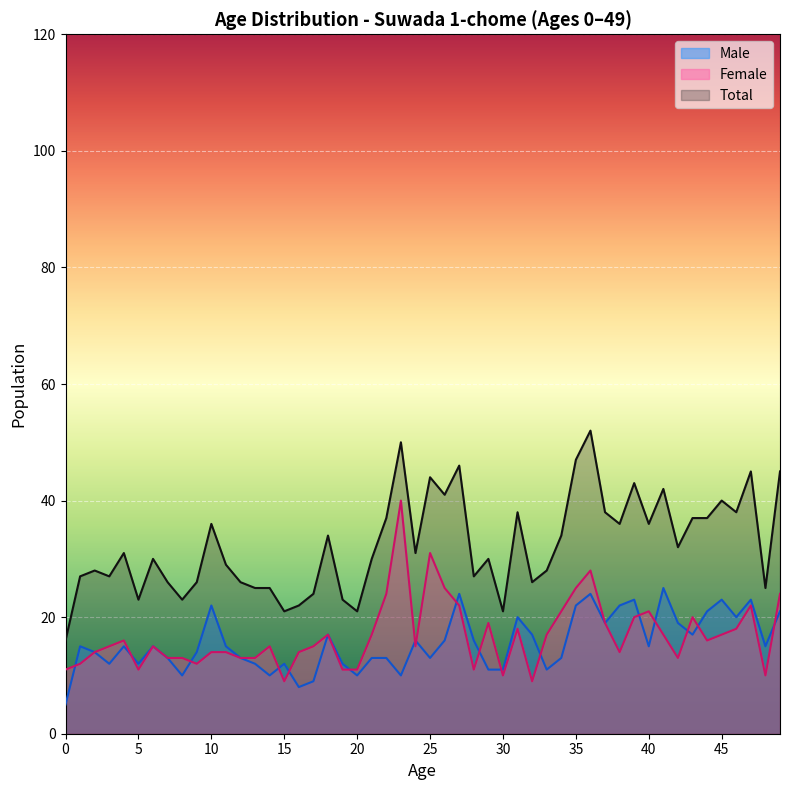

True or false: Male and Total intersect in this chart.

False